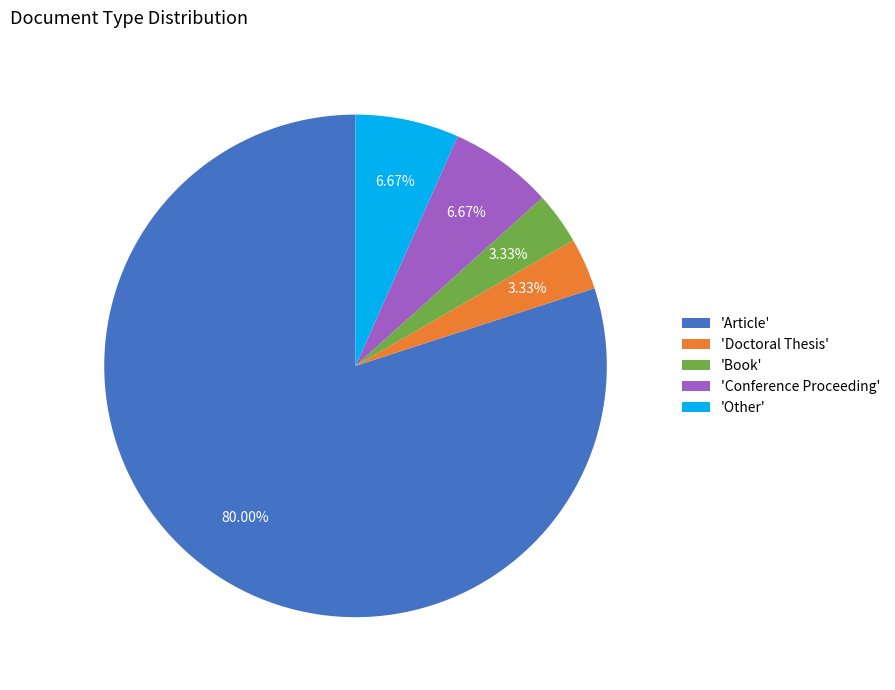

What is the largest slice in the pie chart?

'Article'